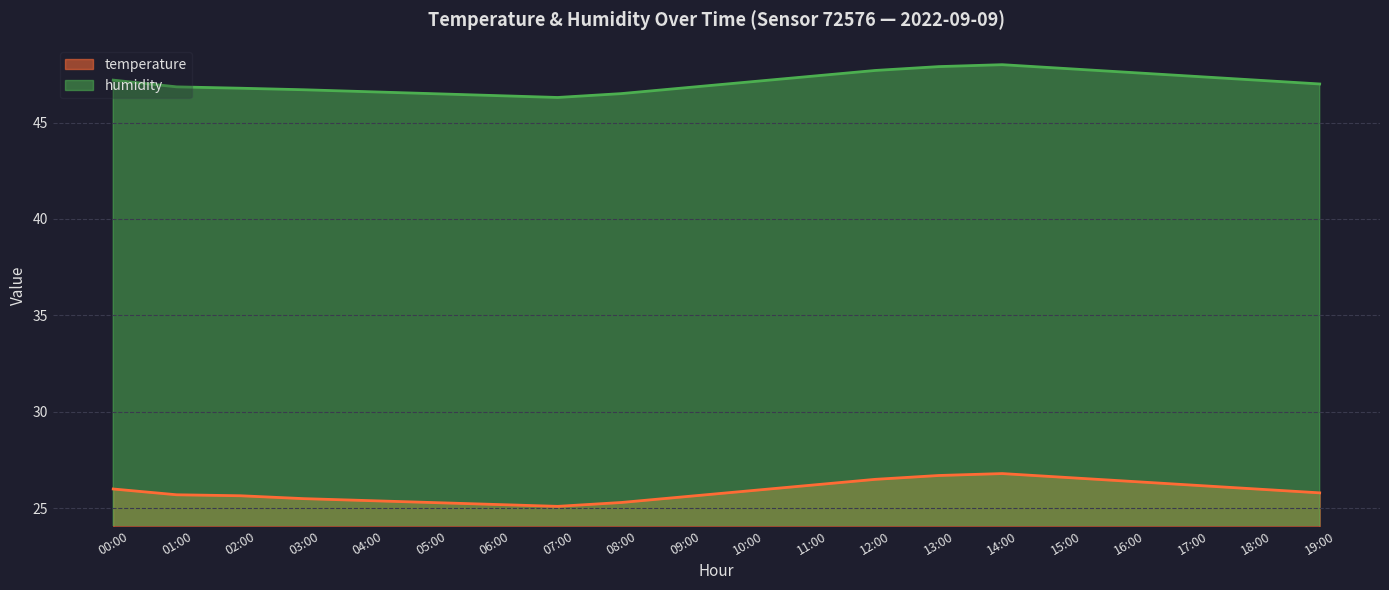

What is the sum of the temperature values at 04:00 and 14:00?

52.2